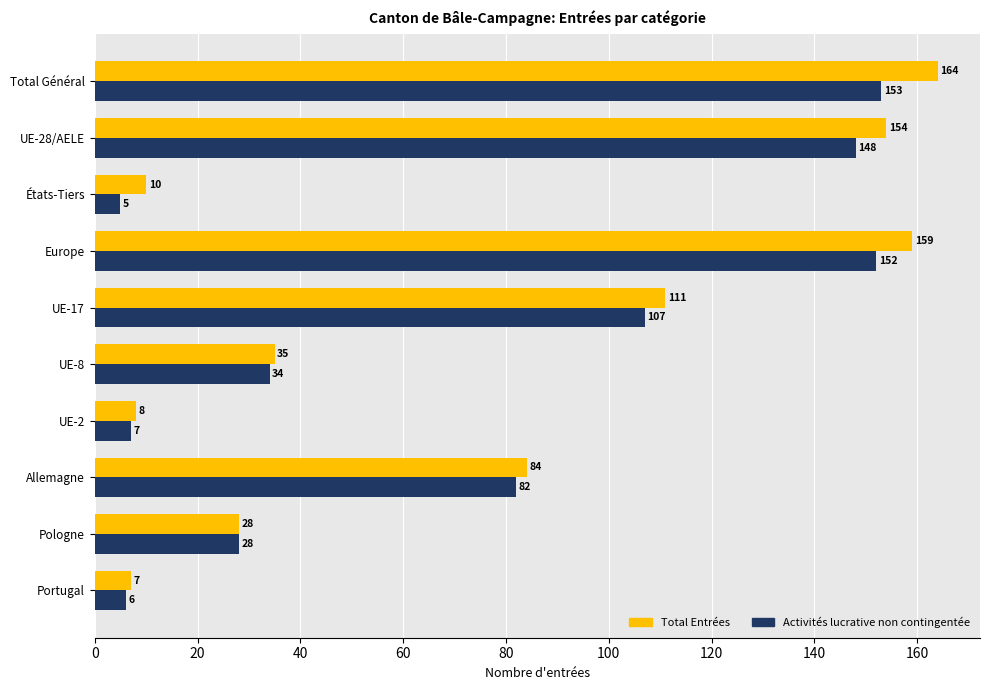

Which series has the largest total across all categories?

Total Entrées